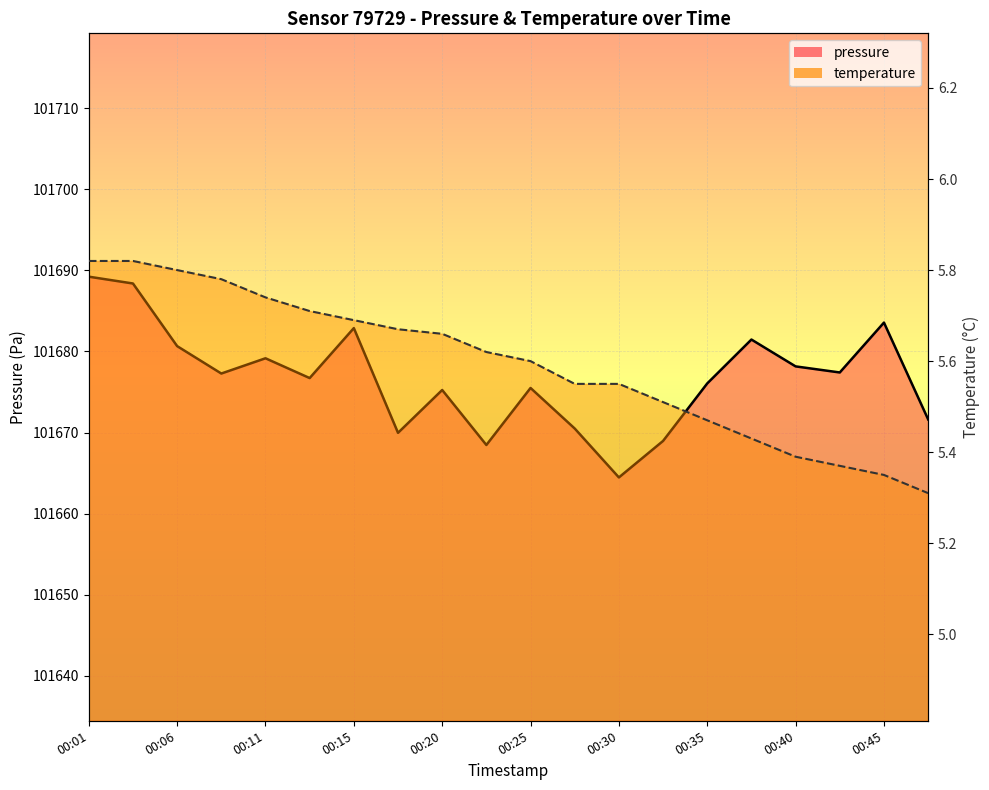

Reading left to right, transcribe all the data shown in this chart.

pressure: 00:01=101689.2	00:03=101688.4	00:06=101680.7	00:08=101677.3	00:11=101679.2	00:13=101676.7	00:15=101682.9	00:18=101670.0	00:20=101675.2	00:23=101668.5	00:25=101675.5	00:28=101670.5	00:30=101664.5	00:33=101669.0	00:35=101676.1	00:37=101681.5	00:40=101678.2	00:42=101677.4	00:45=101683.6	00:47=101671.6
temperature: 00:01=5.8	00:03=5.8	00:06=5.8	00:08=5.8	00:11=5.7	00:13=5.7	00:15=5.7	00:18=5.7	00:20=5.7	00:23=5.6	00:25=5.6	00:28=5.5	00:30=5.5	00:33=5.5	00:35=5.5	00:37=5.4	00:40=5.4	00:42=5.4	00:45=5.3	00:47=5.3